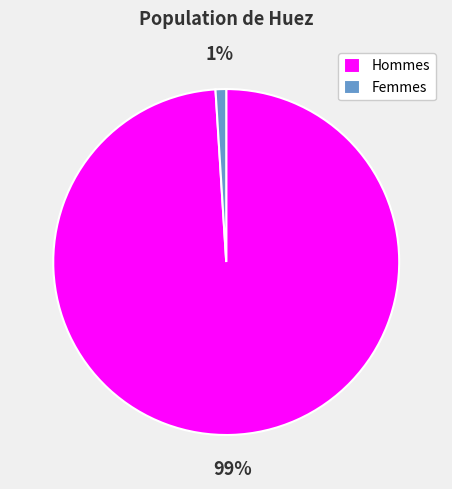

Which category has the biggest portion of the pie?

Hommes